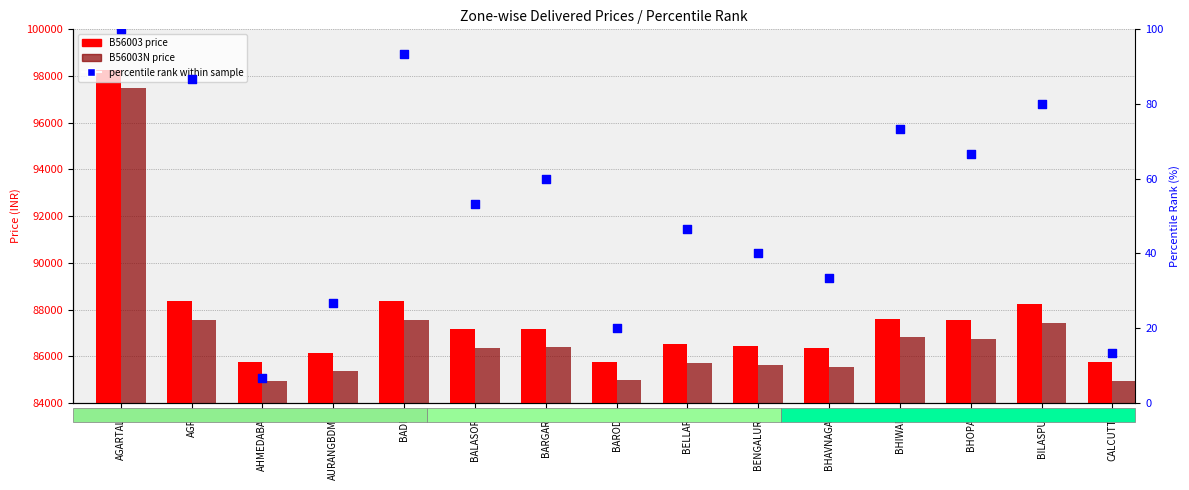

Which series reaches the minimum Y coordinate?

percentile rank within sample